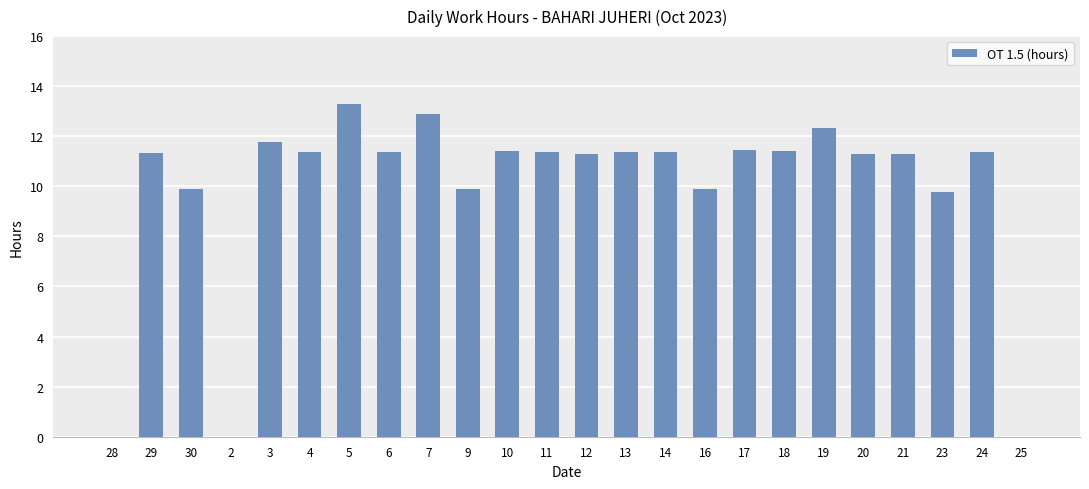

The chart shows a value of 13.3 at 5. True or false?

True